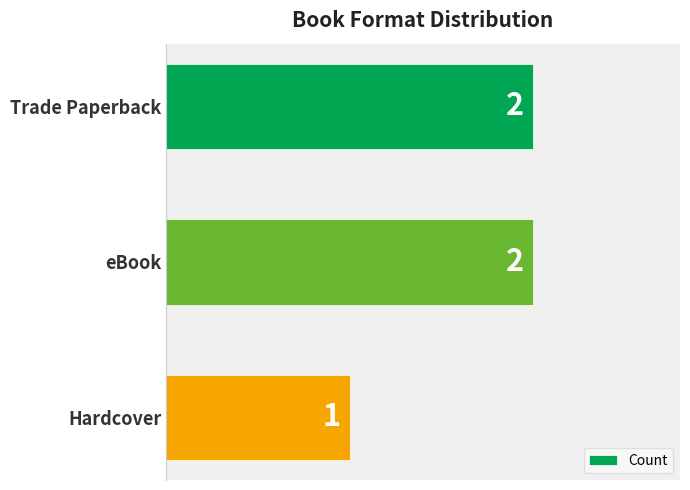

What is the ratio of the value at Hardcover to the value at eBook?

0.5